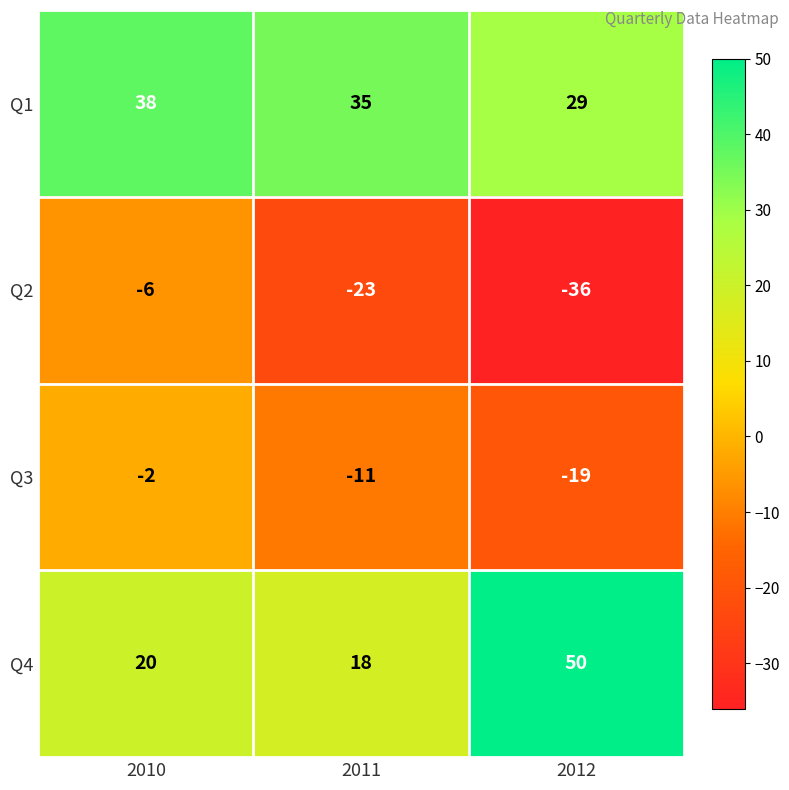

What is the maximum value shown in the chart?

50